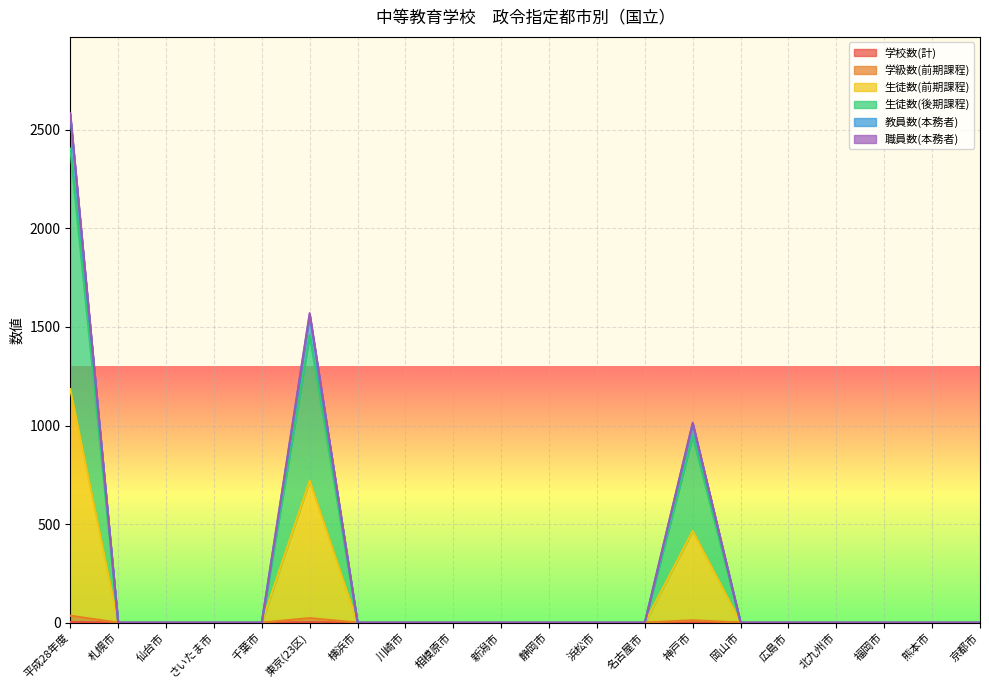

At which label does 学校数(計) reach its minimum?

札幌市